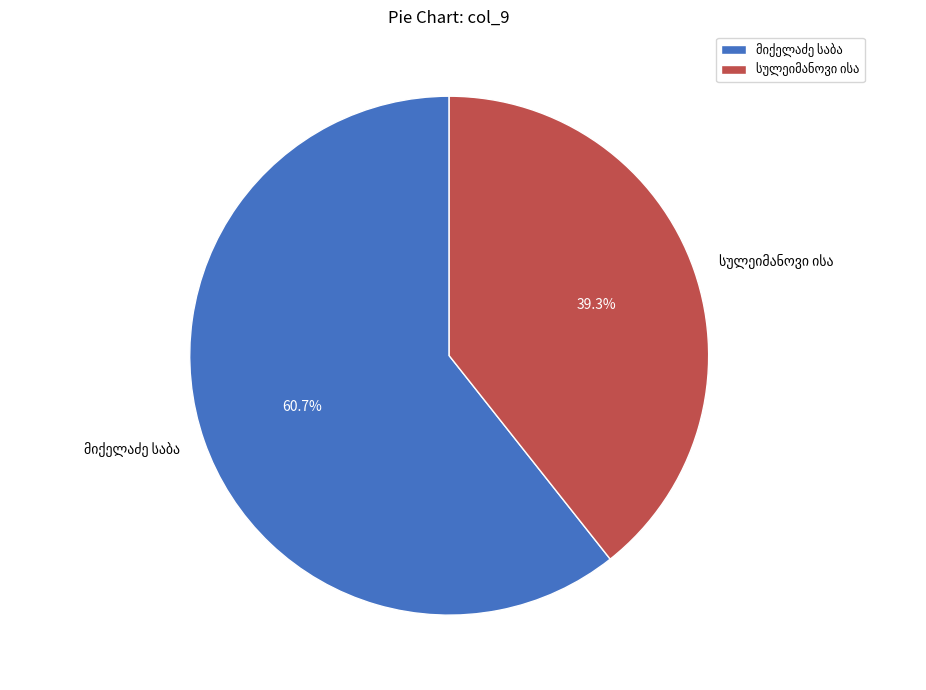

Is there a majority slice in this chart?

Yes